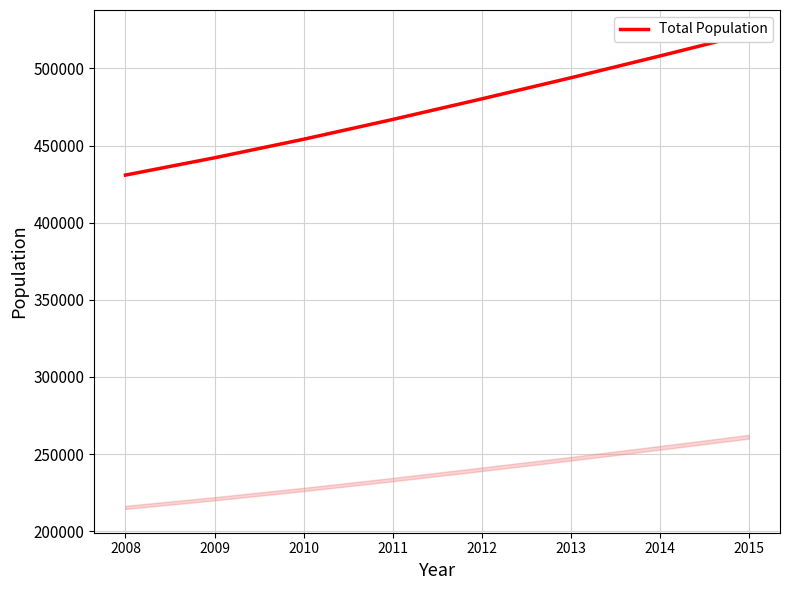

Does the chart display data point markers on the line(s)?

No